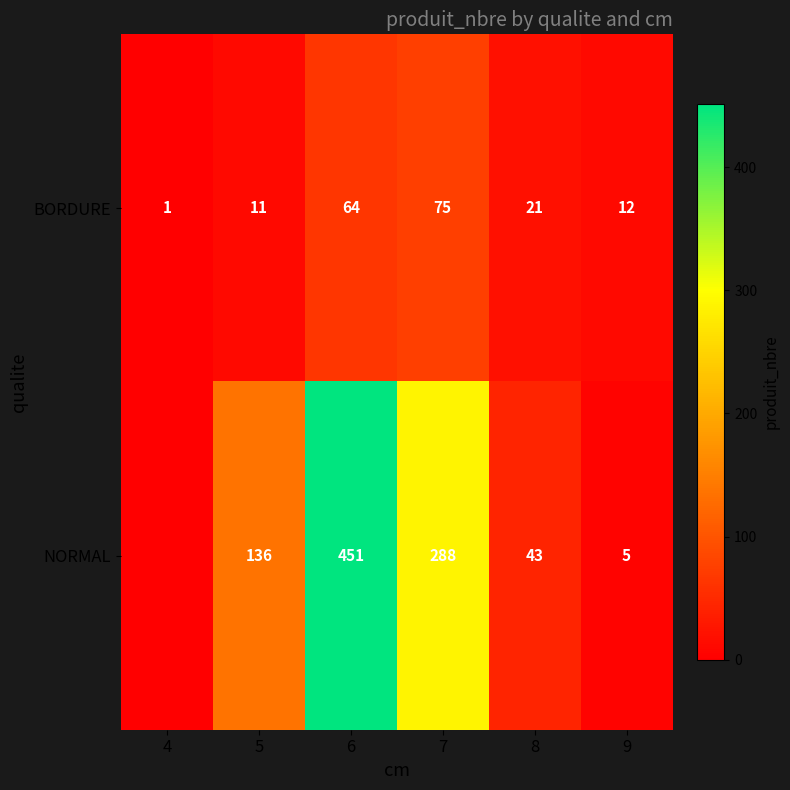

What is the difference between the maximum and minimum values in the BORDURE series?

74